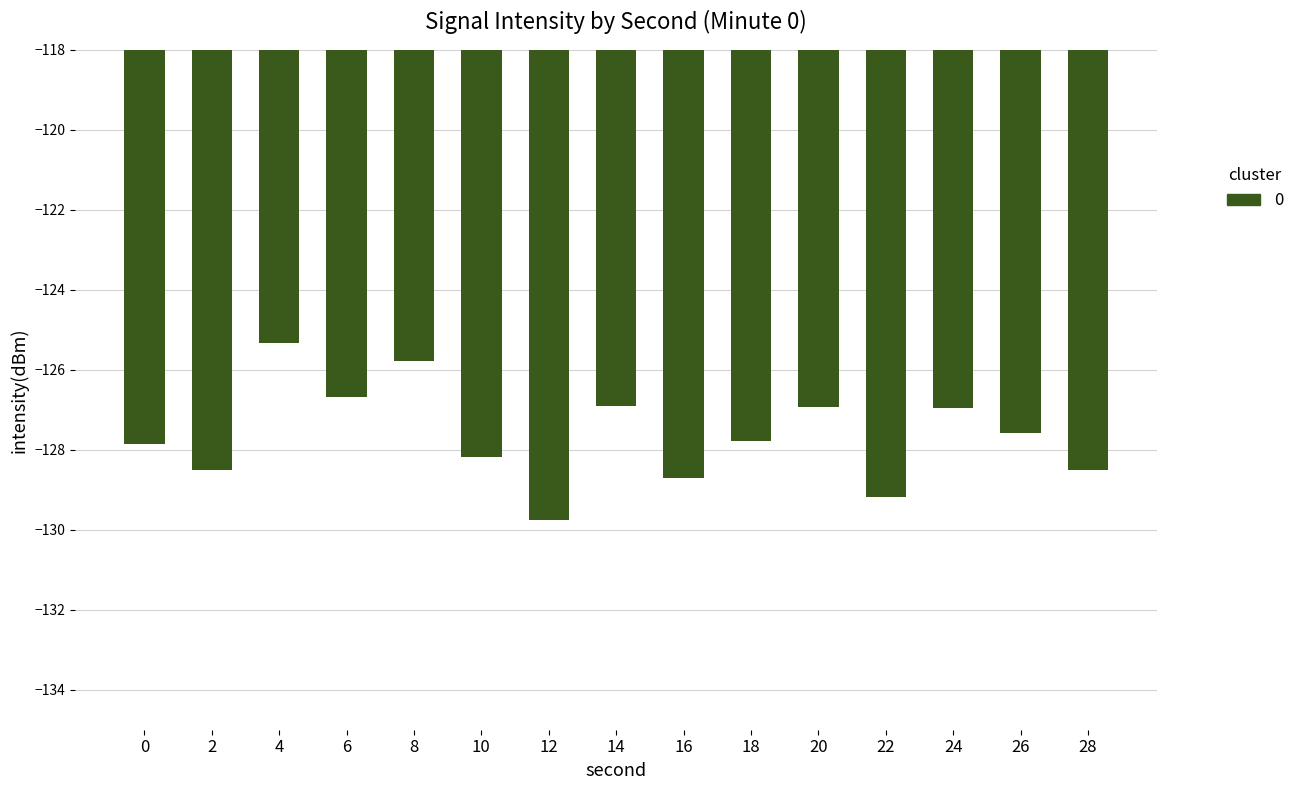

True or false: the data shows -125.8 at 8.

True